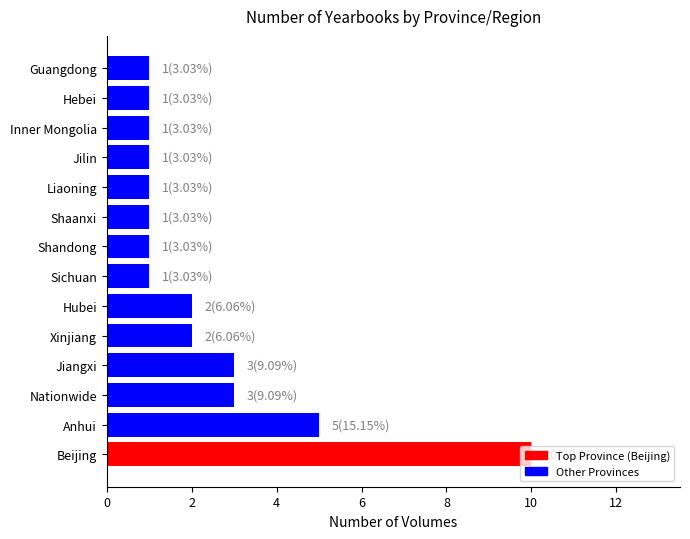

What is the approximate value at Guangdong?

1